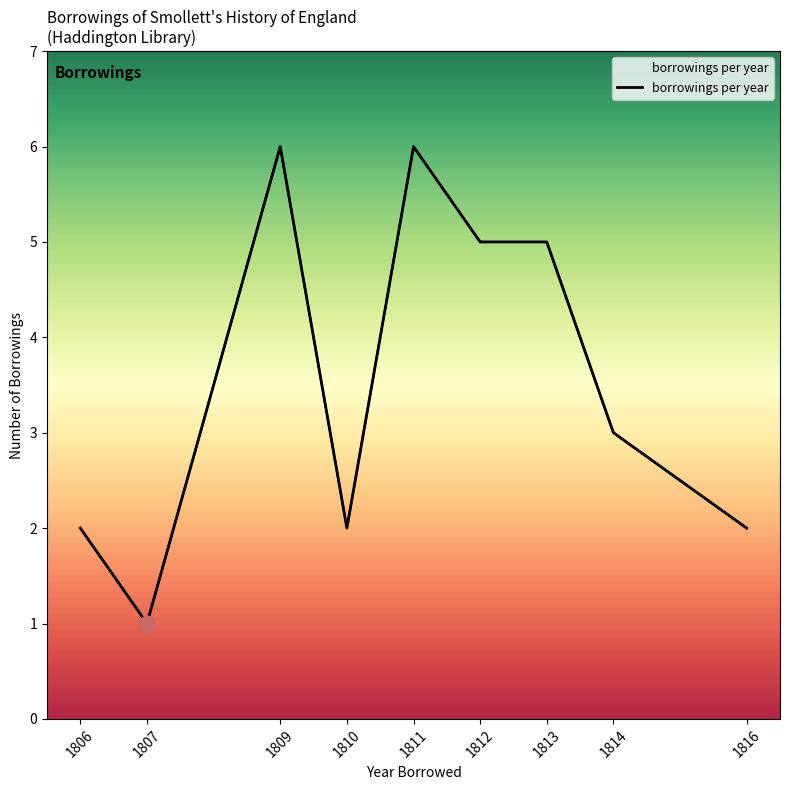

Which label corresponds to the smallest value in the chart?

1807